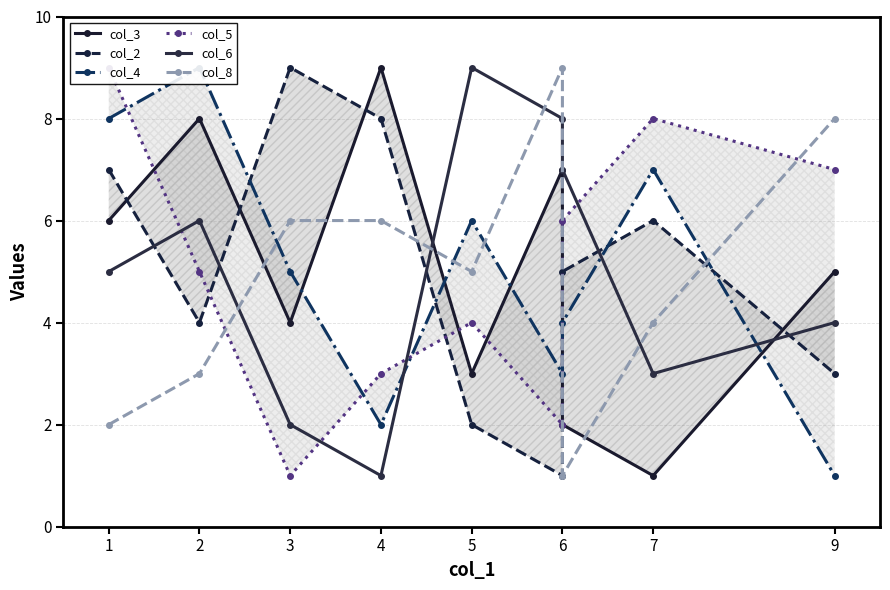

Which label corresponds to the largest value in the chart?

4